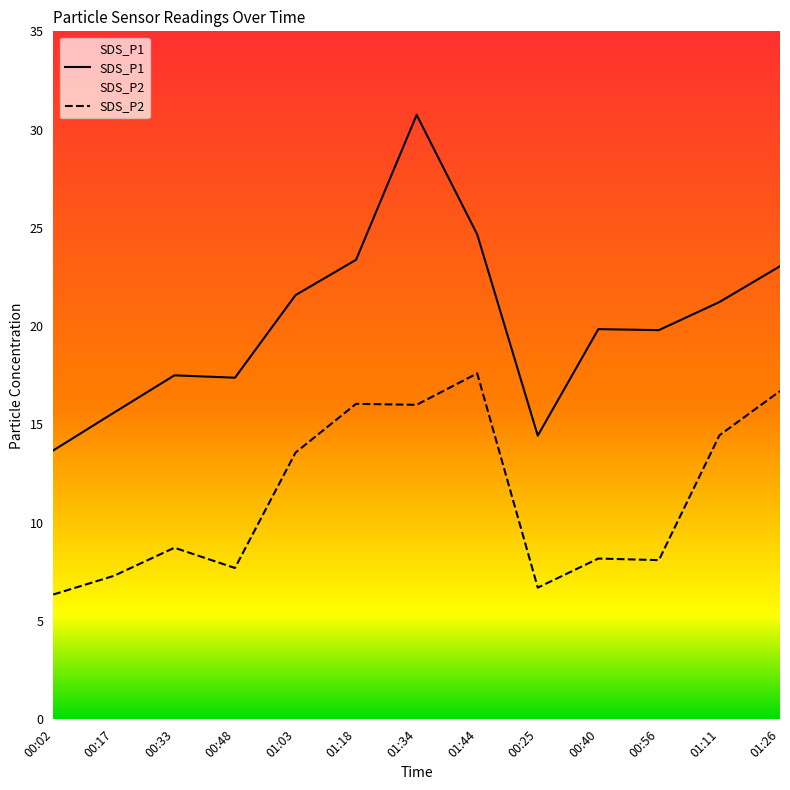

Is the value of SDS_P1 at 00:02 greater than the value of SDS_P2 at 00:25?

Yes